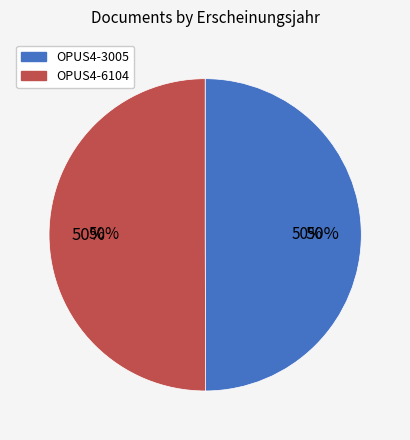

How many segments does this pie chart have?

2